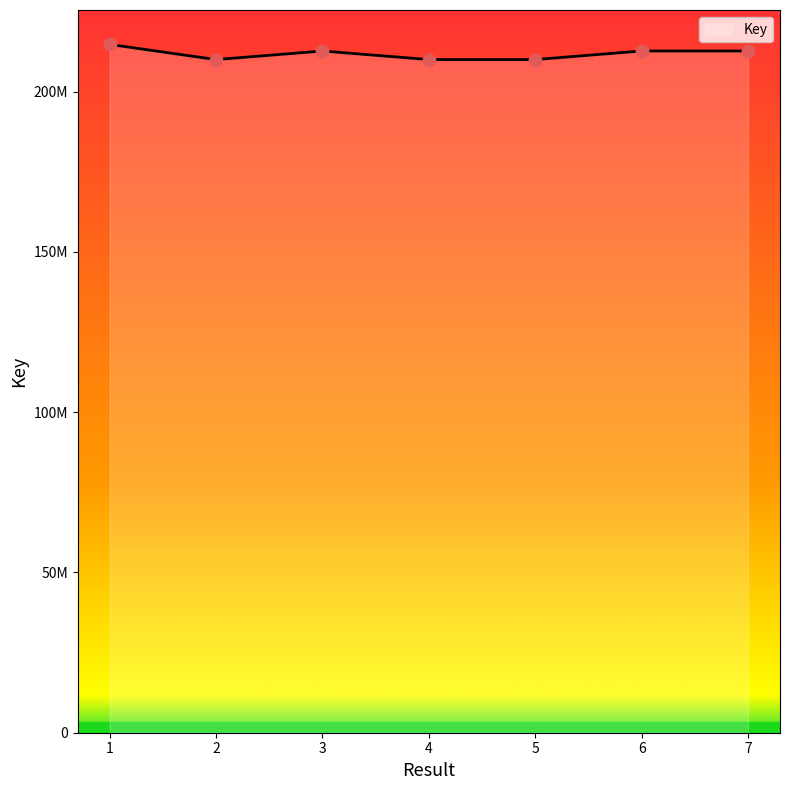

Which has a higher value, 3 or 4?

3